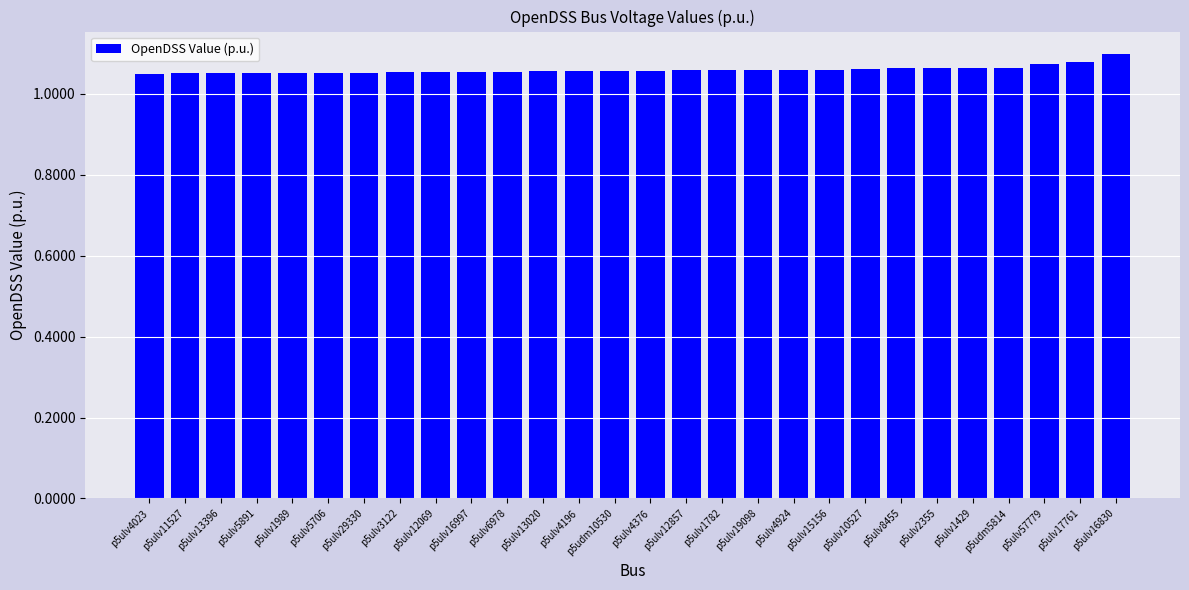

Which has a higher value, p5ulv1429 or p5ulv4023?

p5ulv1429